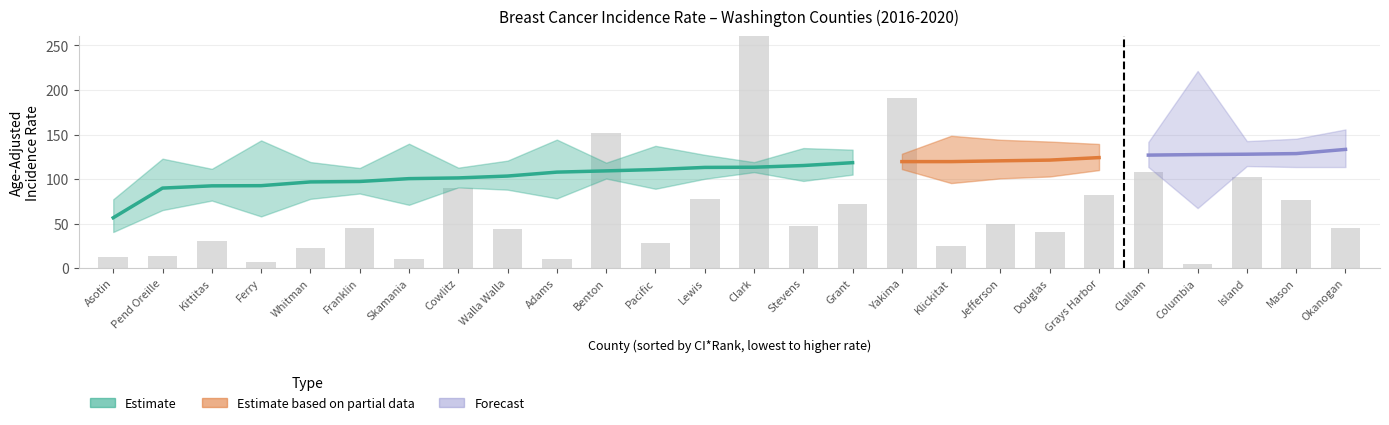

Where does the Rate series first go above 103?

Walla Walla